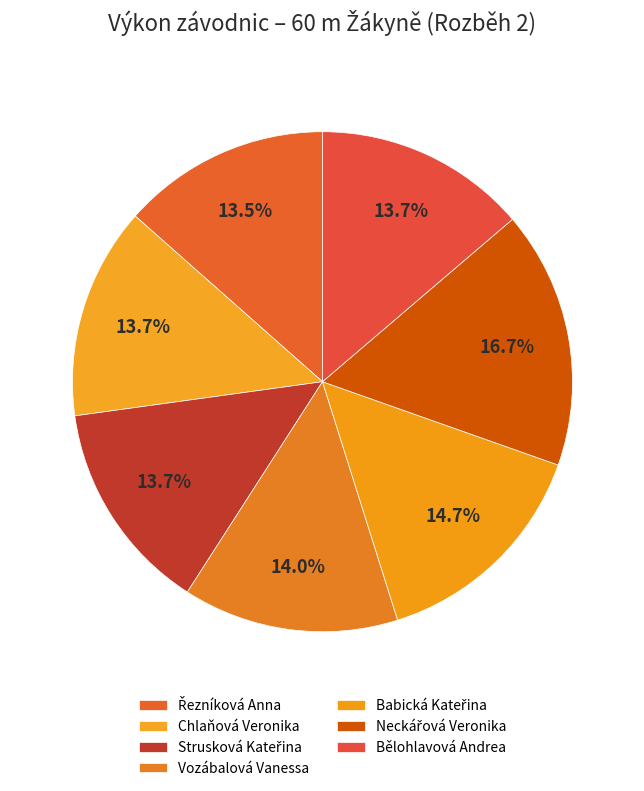

How many segments does this pie chart have?

7